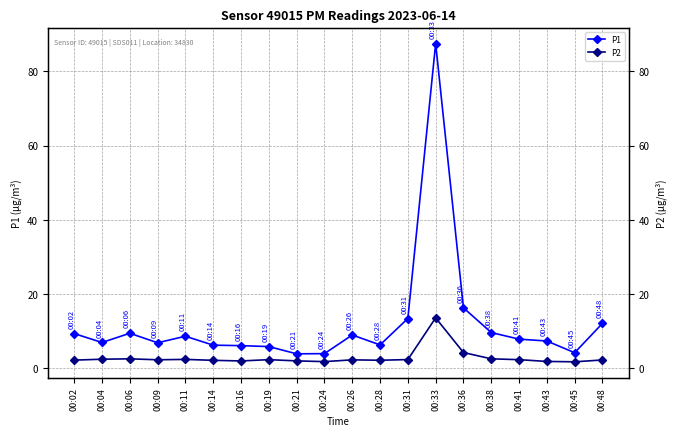

How many distinct data groups are displayed?

2